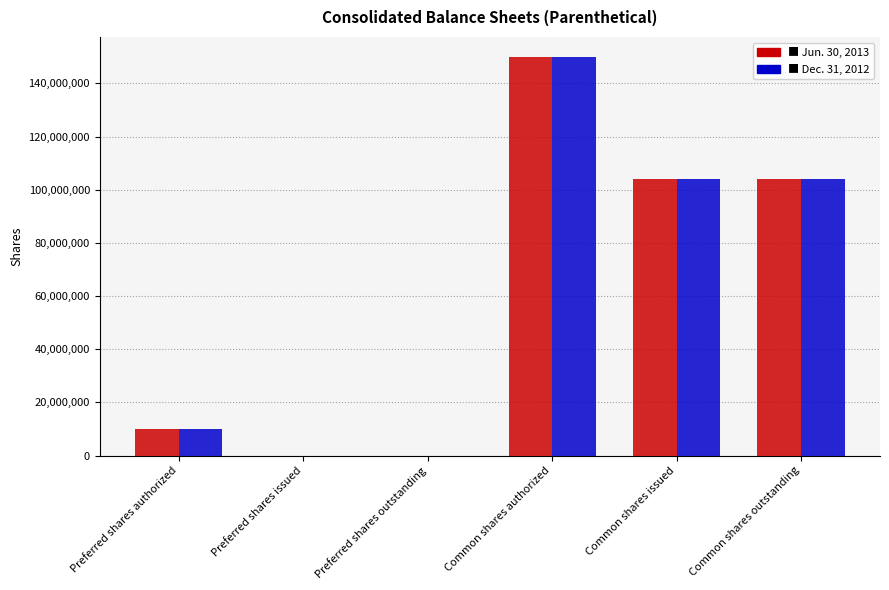

What is the maximum value shown in the chart?

150000000